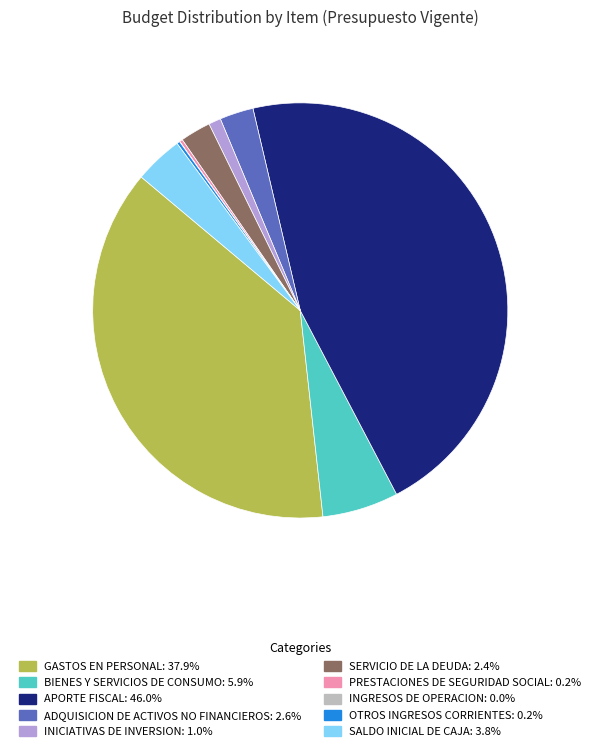

Do SALDO INICIAL DE CAJA and BIENES Y SERVICIOS DE CONSUMO together represent more than half of the pie?

No